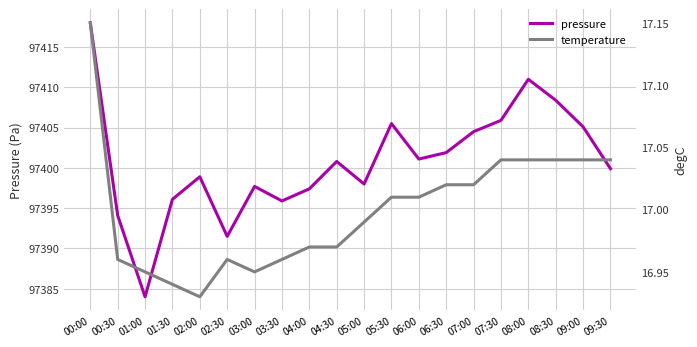

True or false: pressure and temperature cross at least once.

False